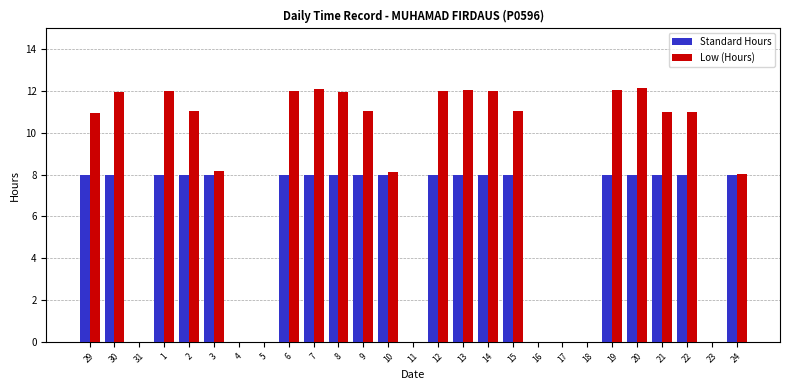

Count the number of data series in this chart.

2